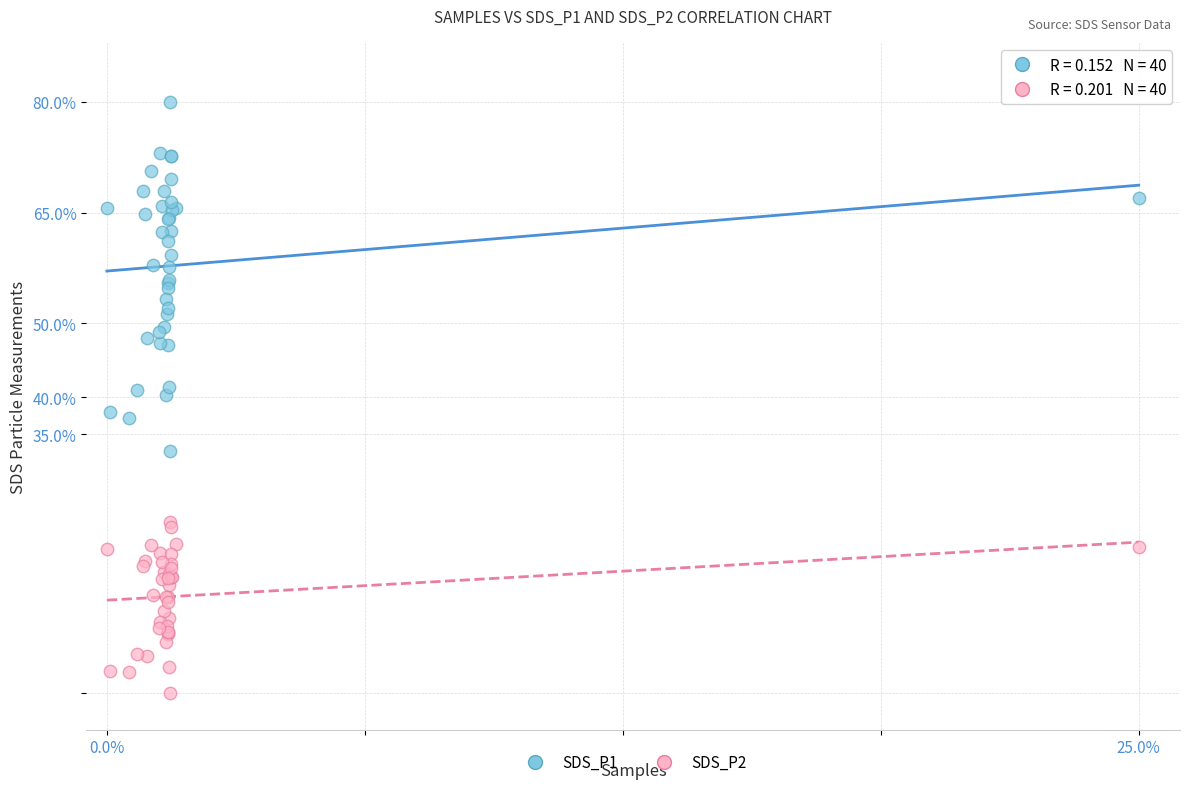

Which series contains the lowest Y value?

SDS_P2